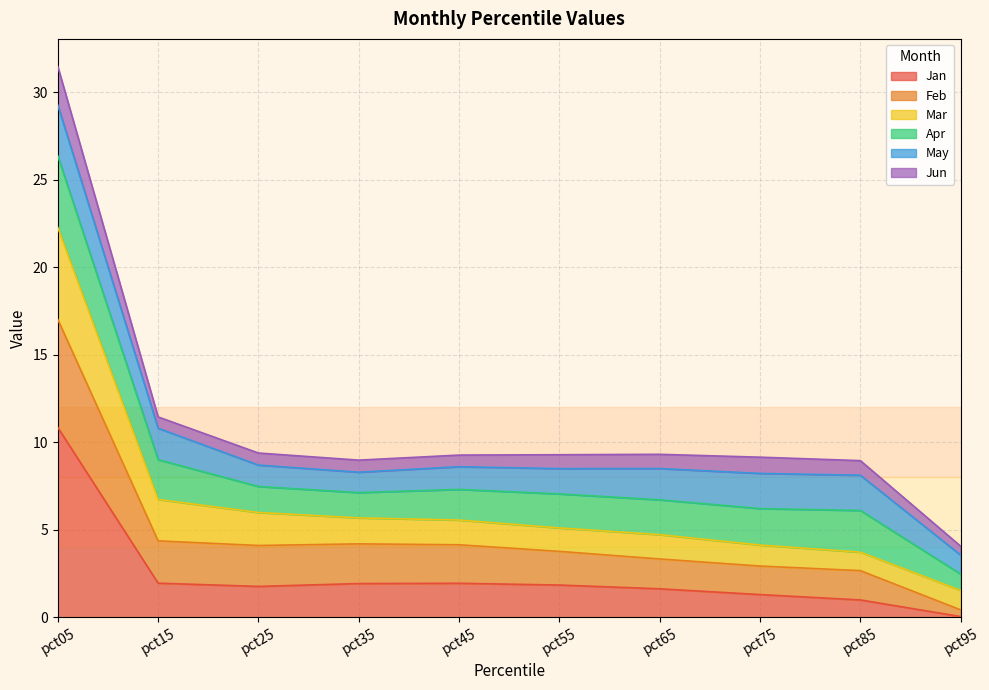

At which label does Jan reach its minimum?

pct95